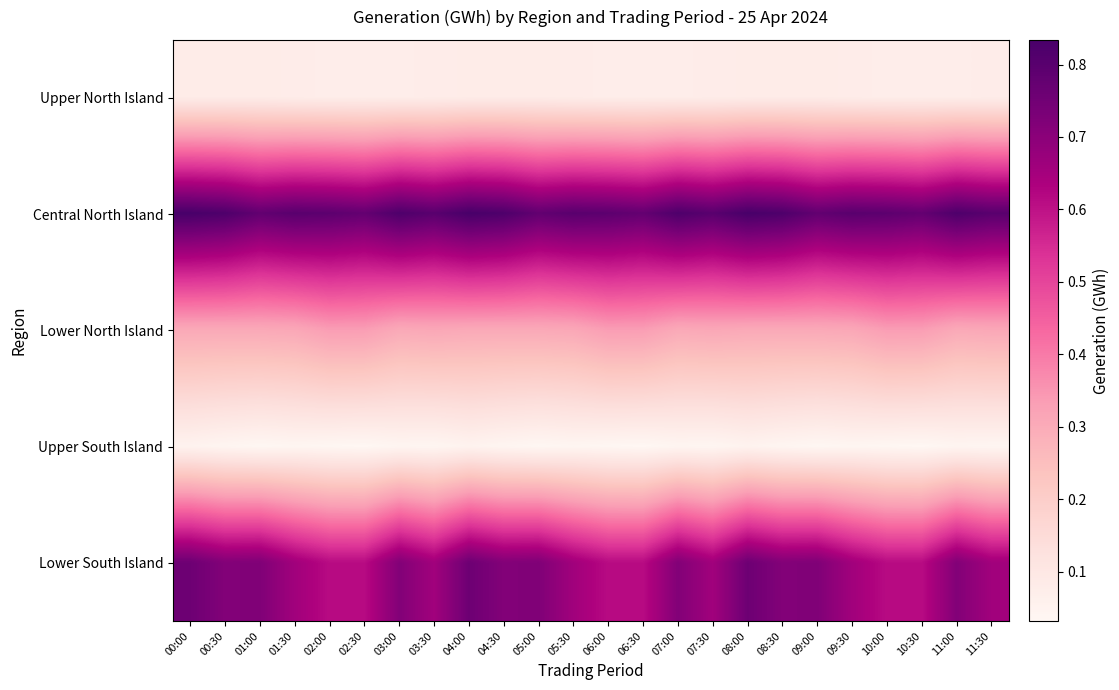

List the series in order of their peak value, highest first.

Central North Island, Lower South Island, Lower North Island, Upper North Island, Upper South Island